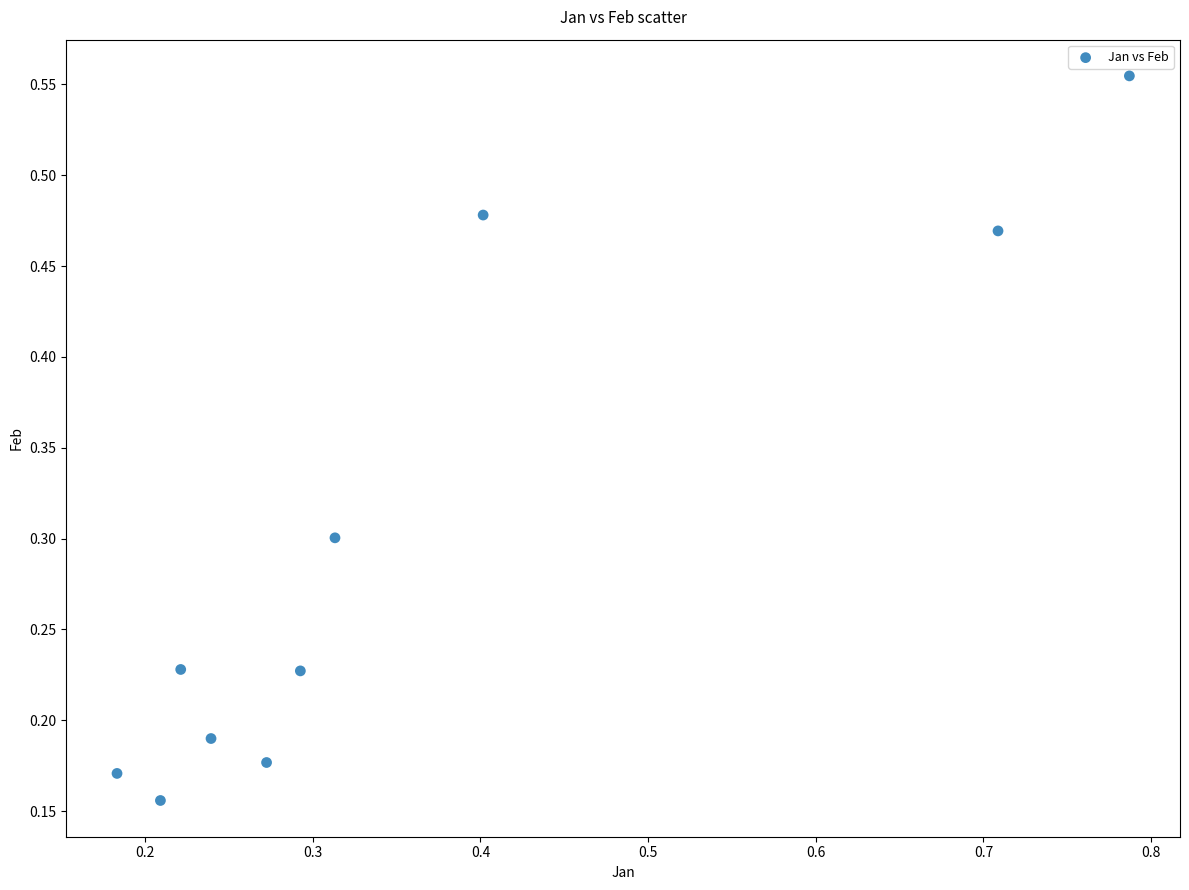

What is the range of Y values (max minus min)?

0.4